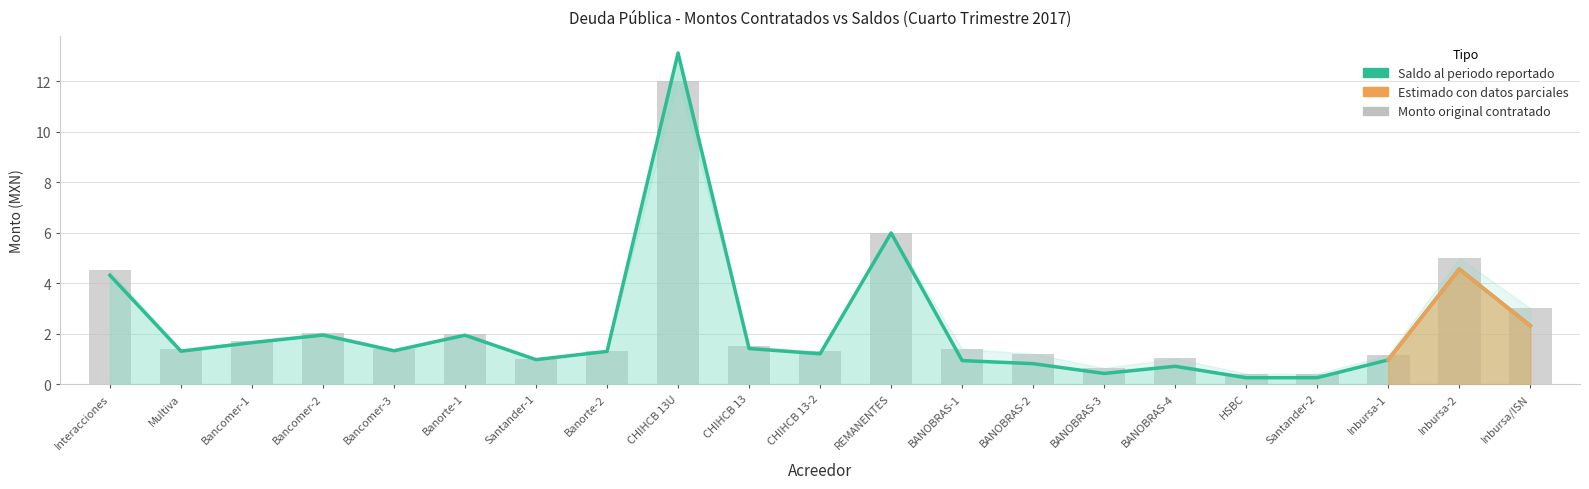

What is the sum of the Monto original contratado values at BANOBRAS-2 and CHIHCB 13?

2.7